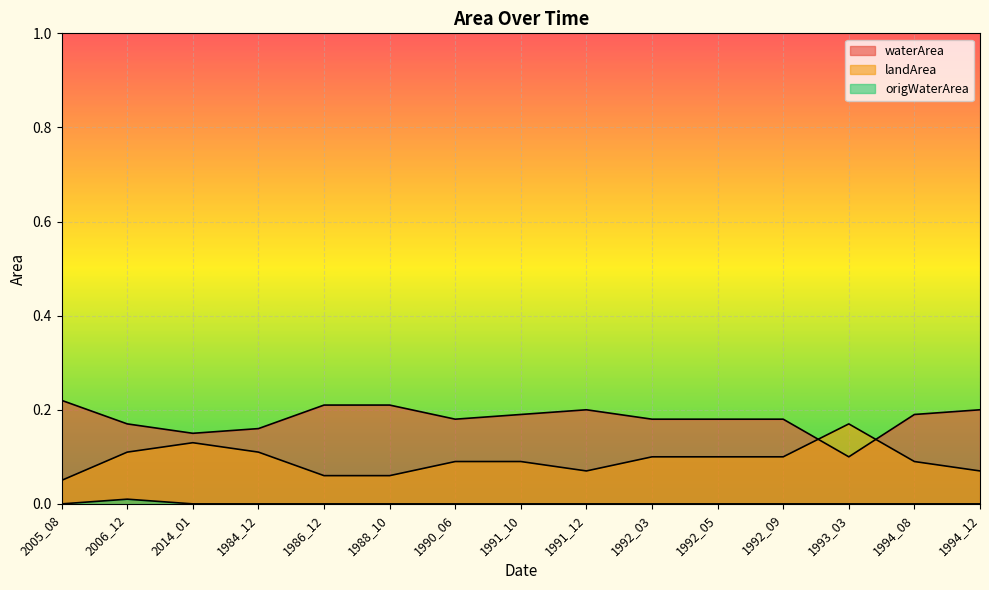

Where is origWaterArea nearest to the value 0?

2005_08